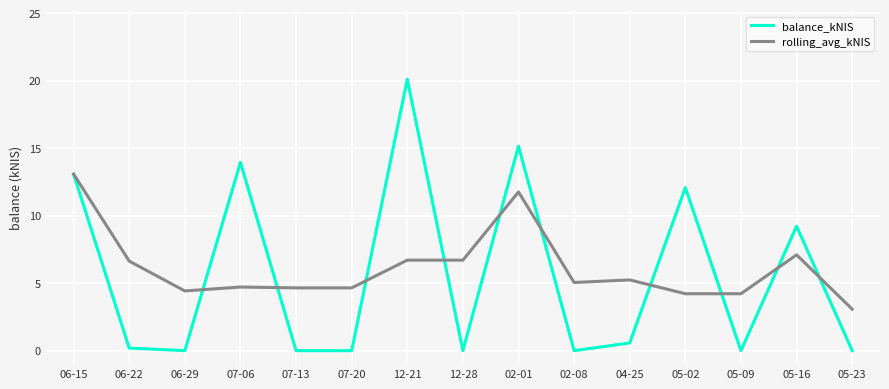

Is the value of rolling_avg_kNIS at 05-16 greater than the value of balance_kNIS at 06-22?

Yes